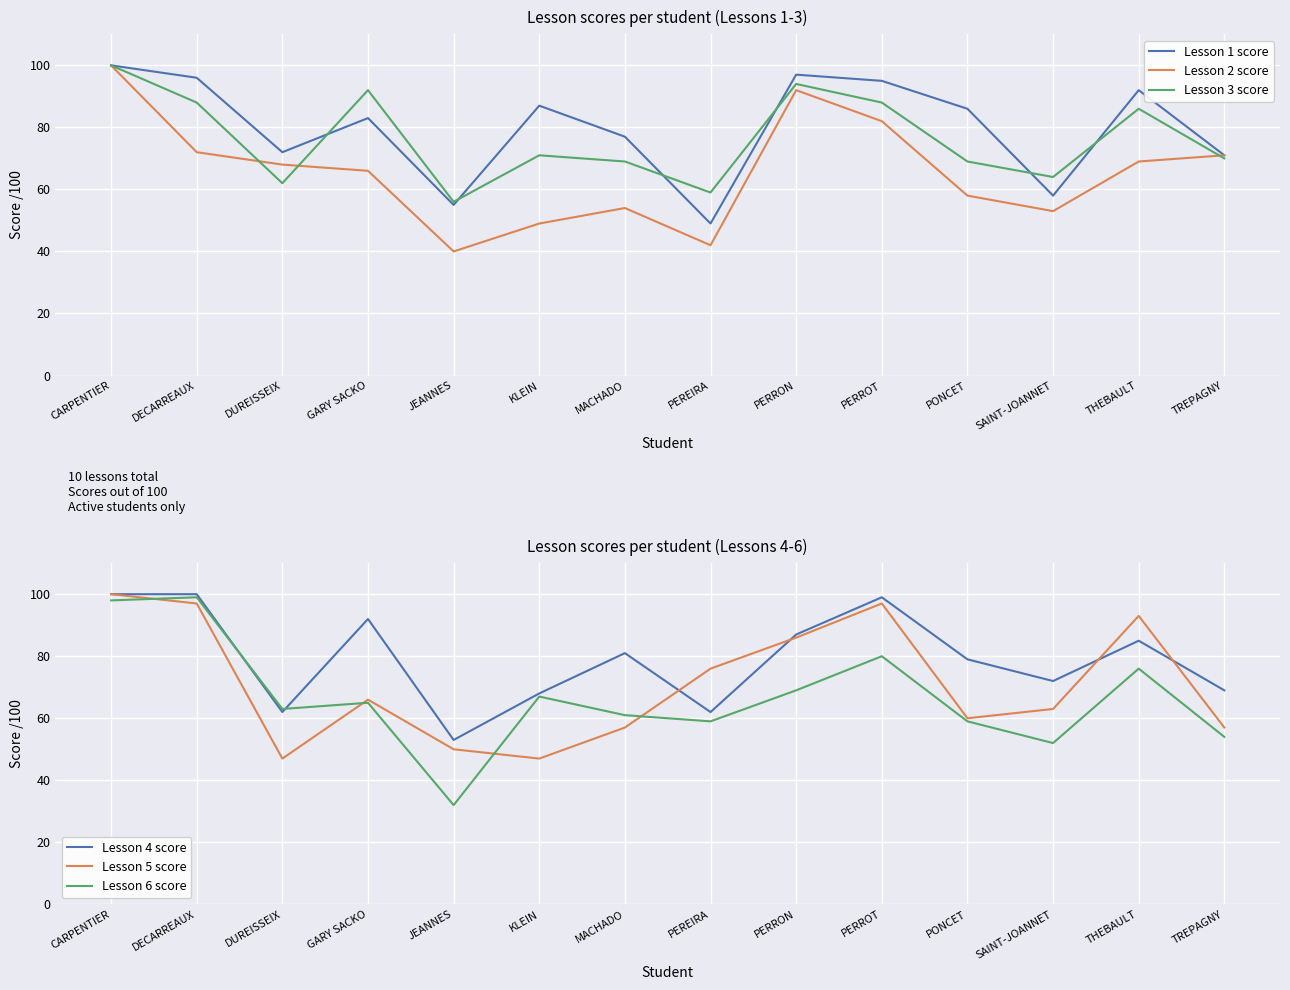

Where is the first local maximum for Lesson 1 score?

GARY SACKO